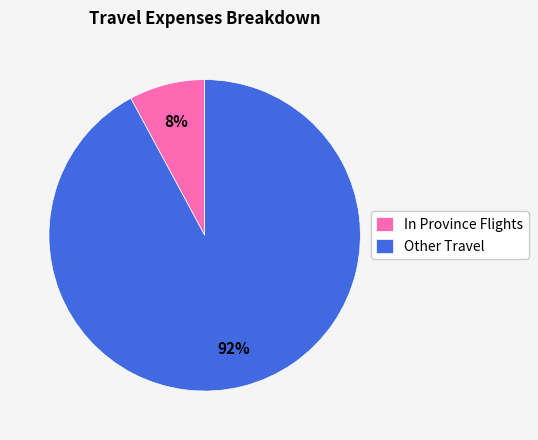

Rank the categories by value from lowest to highest.

In Province Flights, Other Travel